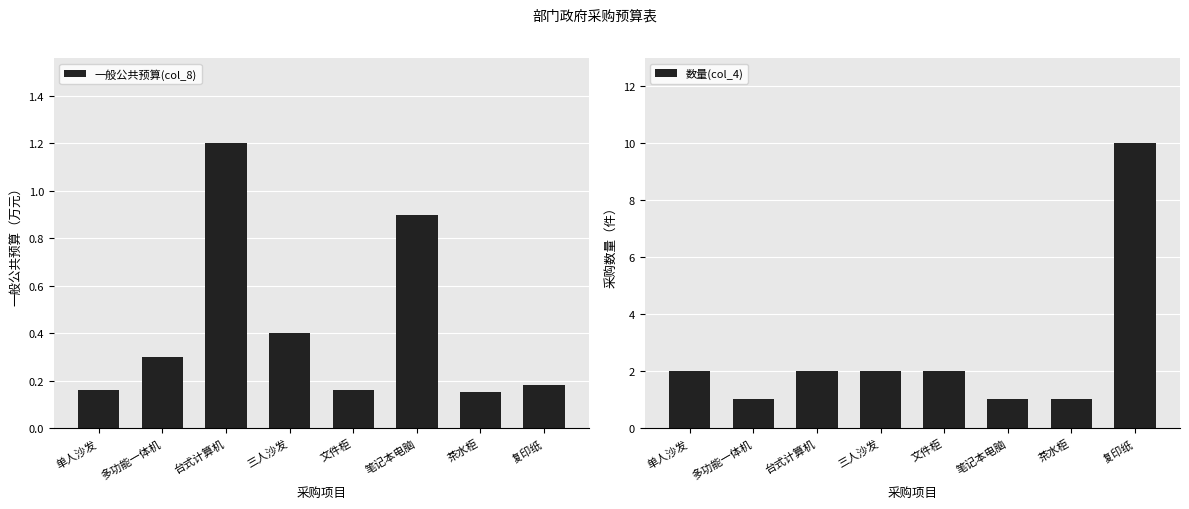

What is the minimum value shown in the chart?

0.1